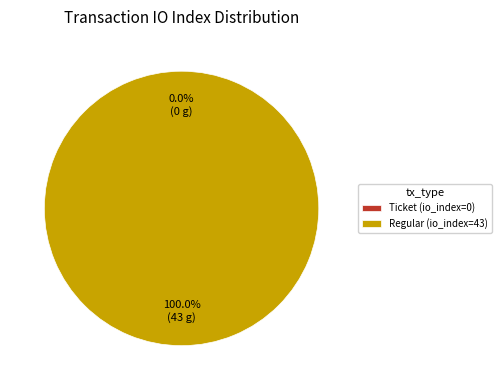

Which slice is the largest?

Regular (io_index=43)